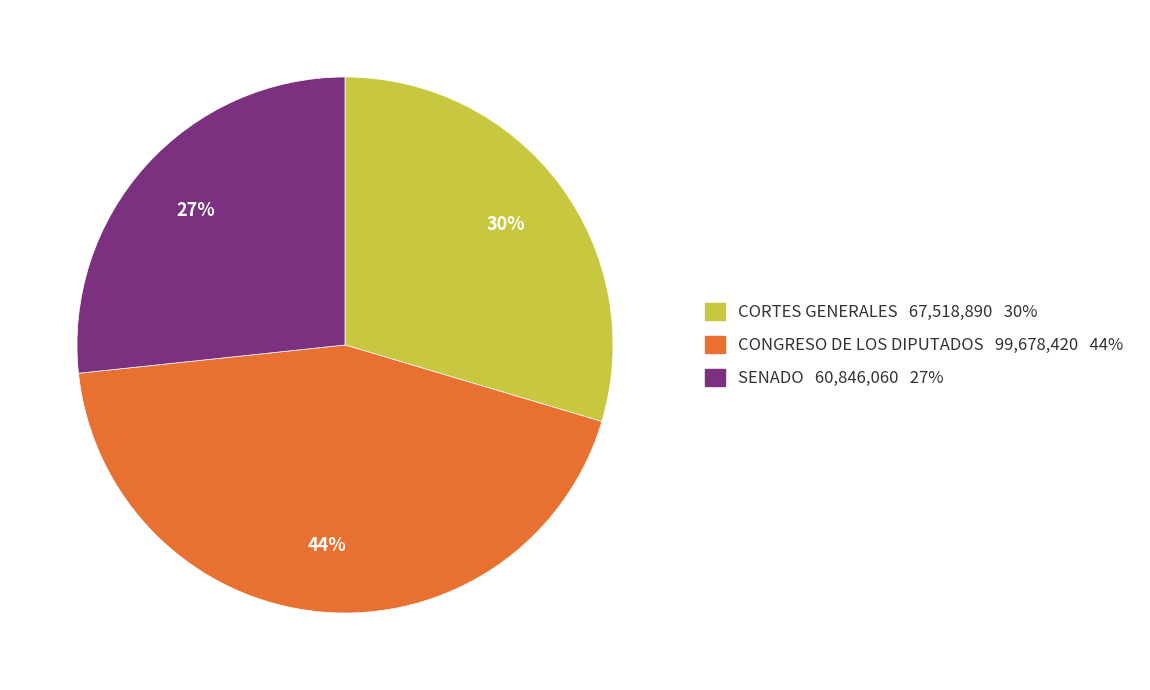

What percentage is the CONGRESO DE LOS DIPUTADOS slice, to the nearest percent?

44%